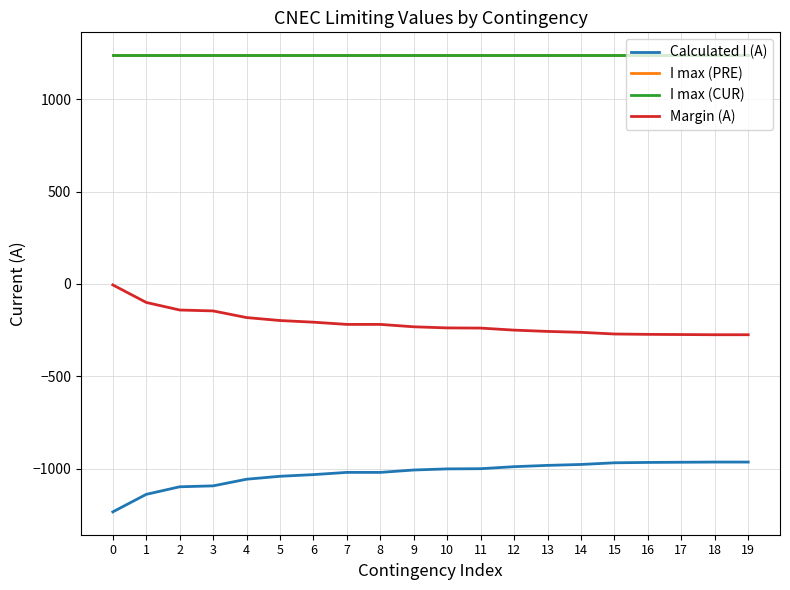

Reading left to right, list all the values displayed in this chart.

Calculated I (A): -1235	-1140	-1099	-1094	-1058	-1042	-1033	-1021	-1021	-1008	-1002	-1001	-990	-983	-978	-969	-967	-966	-965	-965
I max (PRE): 1240	1240	1240	1240	1240	1240	1240	1240	1240	1240	1240	1240	1240	1240	1240	1240	1240	1240	1240	1240
I max (CUR): 1240	1240	1240	1240	1240	1240	1240	1240	1240	1240	1240	1240	1240	1240	1240	1240	1240	1240	1240	1240
Margin (A): -5	-100	-141	-146	-182	-198	-207	-219	-219	-232	-238	-239	-250	-257	-262	-271	-273	-274	-275	-275